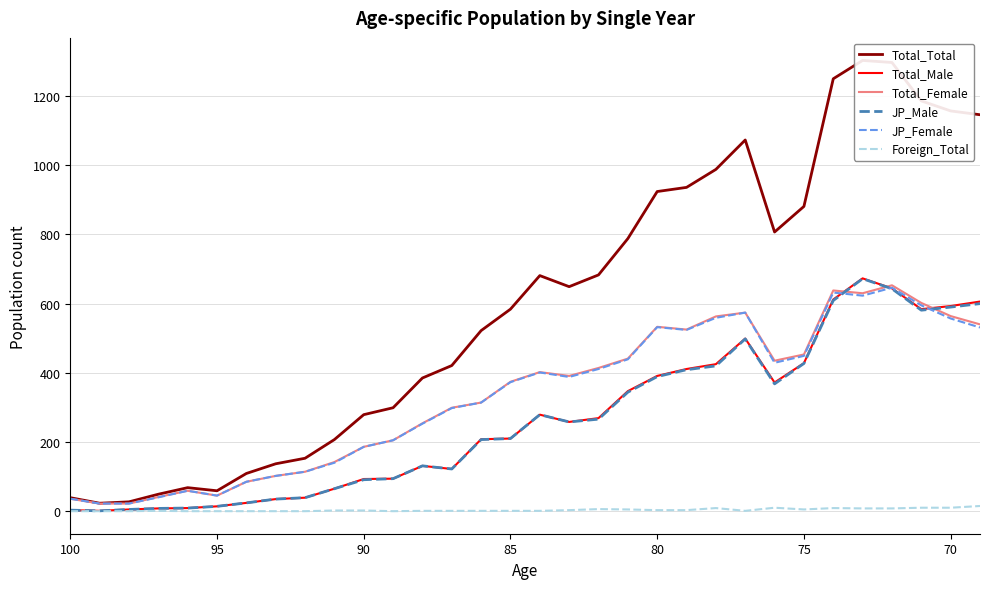

How many interior local valleys does the Total_Male series have?

5